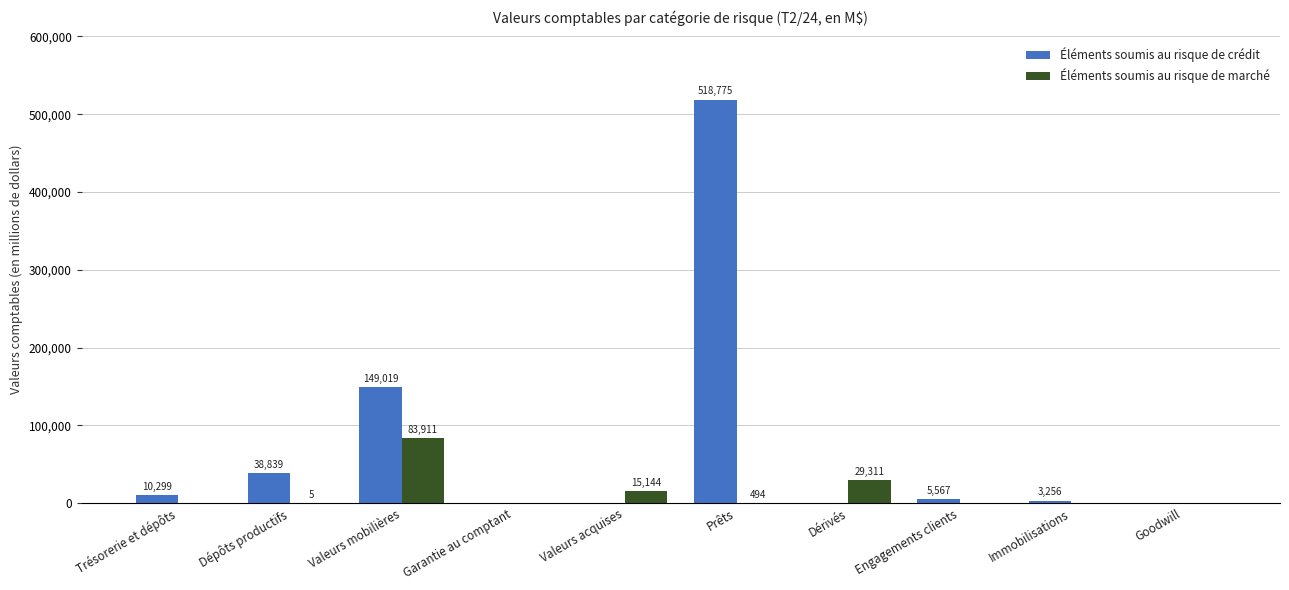

Reading left to right, what are all the values shown in this chart?

Éléments soumis au risque de crédit: Trésorerie et dépôts=10299	Dépôts productifs=38839	Valeurs mobilières=149019	Garantie au comptant=0	Valeurs acquises=0	Prêts=518775	Dérivés=0	Engagements clients=5567	Immobilisations=3256	Goodwill=0
Éléments soumis au risque de marché: Trésorerie et dépôts=0	Dépôts productifs=5	Valeurs mobilières=83911	Garantie au comptant=0	Valeurs acquises=15144	Prêts=494	Dérivés=29311	Engagements clients=0	Immobilisations=0	Goodwill=0